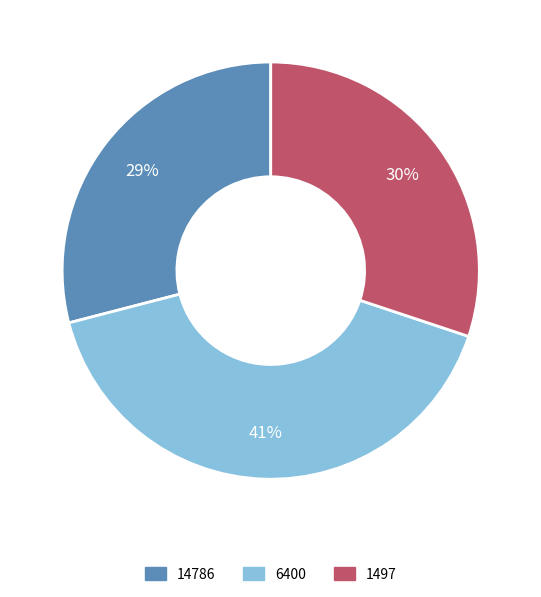

True or false: 14786 accounts for 40% of the total.

False